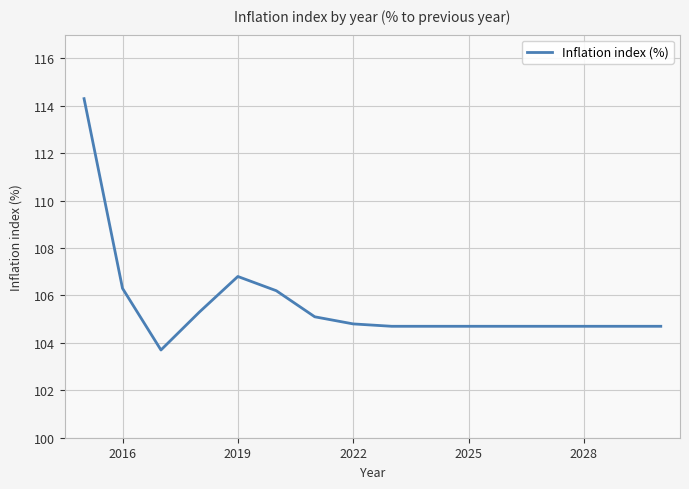

What is the difference between the maximum and minimum values?

10.6